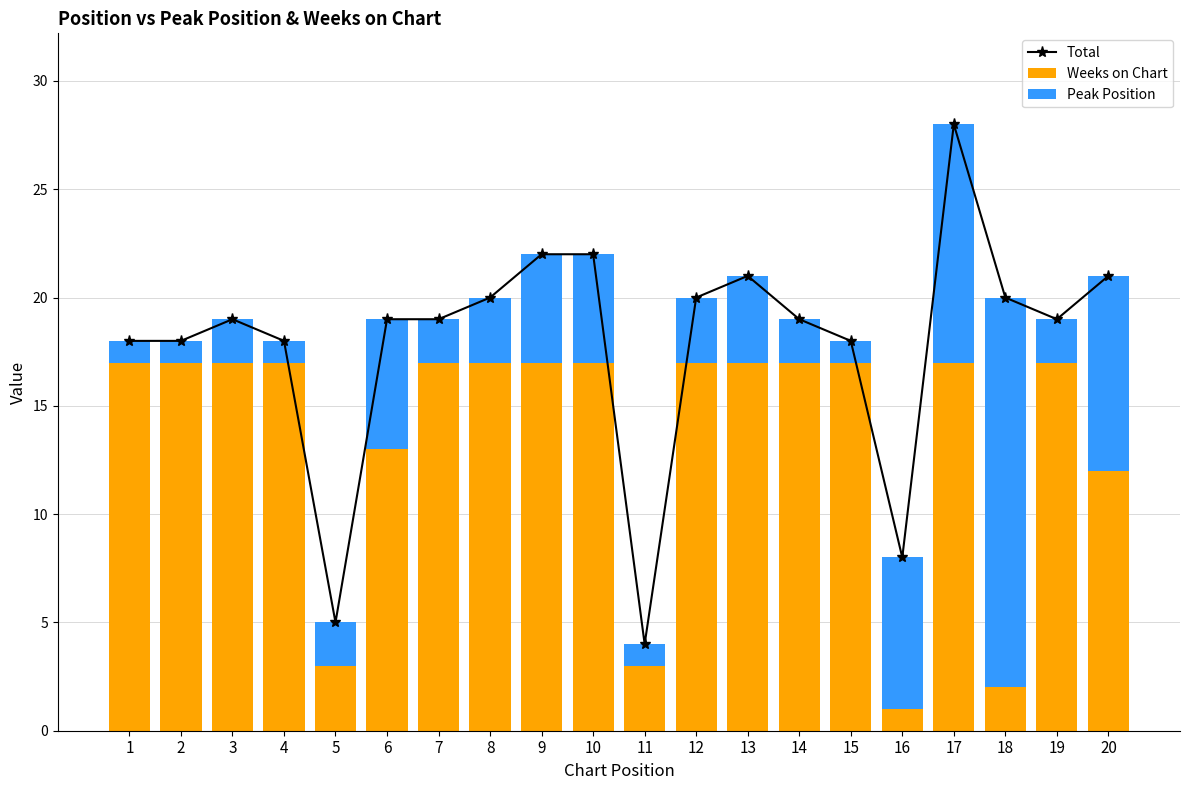

How many data points in Total are less than 19?

7